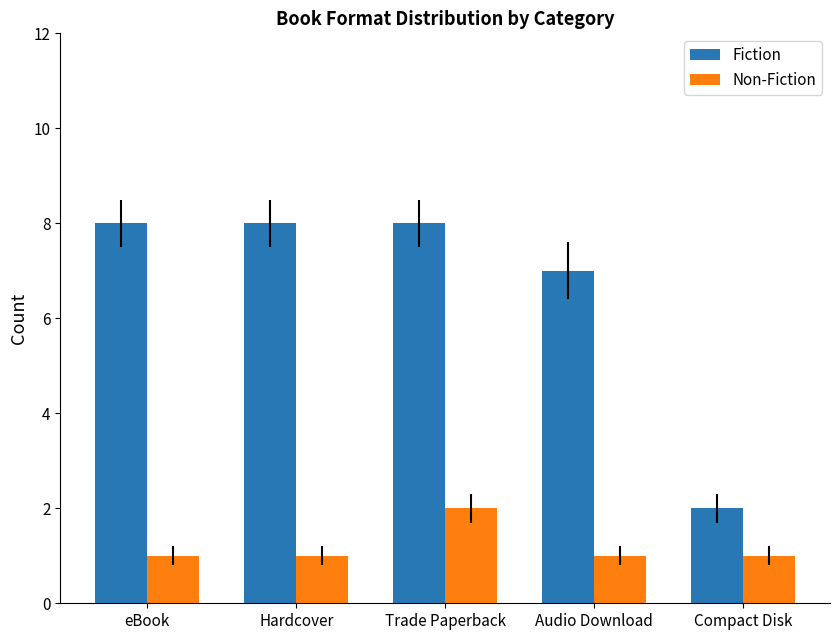

Count the number of data series in this chart.

2